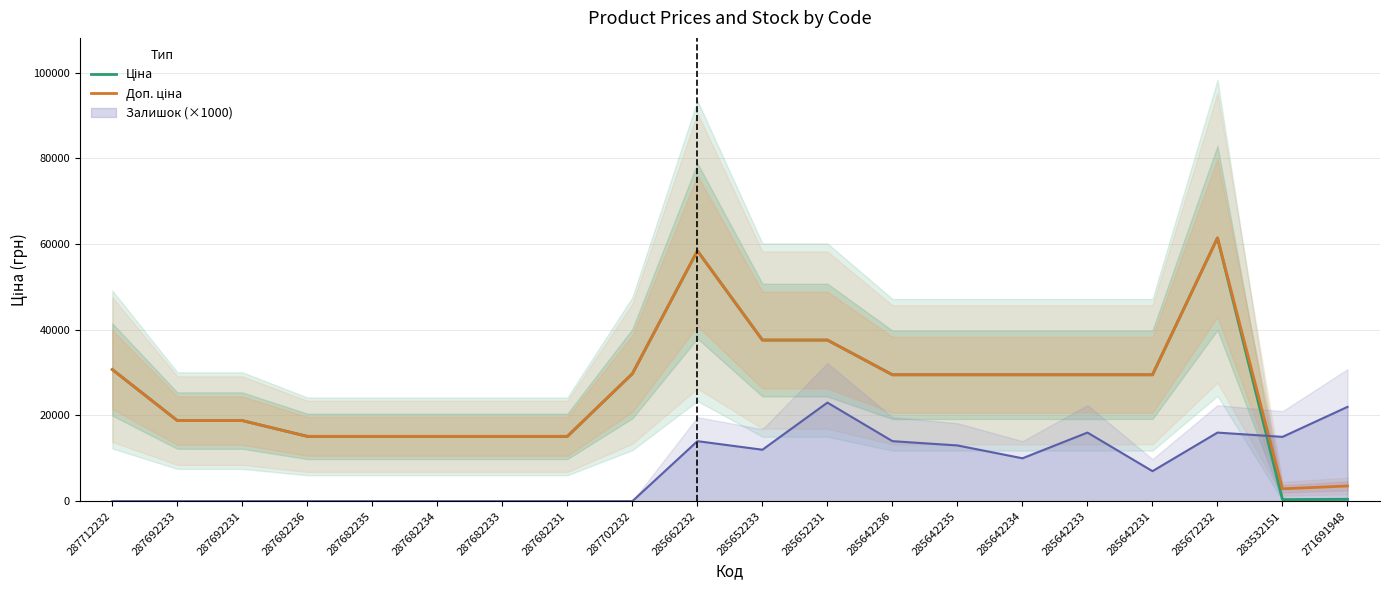

Reading left to right, extract all data points from this chart.

Ціна: 30717.1	18796.8	18796.8	15120.0	15120.0	15120.0	15120.0	15120.0	29747.2	58426.5	37593.6	37593.6	29491.5	29491.5	29491.5	29491.5	29491.5	61434.3	359.9	443.1
Доп. ціна: 30717.1	18796.8	18796.8	15120.0	15120.0	15120.0	15120.0	15120.0	29747.2	58426.5	37593.6	37593.6	29491.5	29491.5	29491.5	29491.5	29491.5	61434.3	2878.8	3545.0